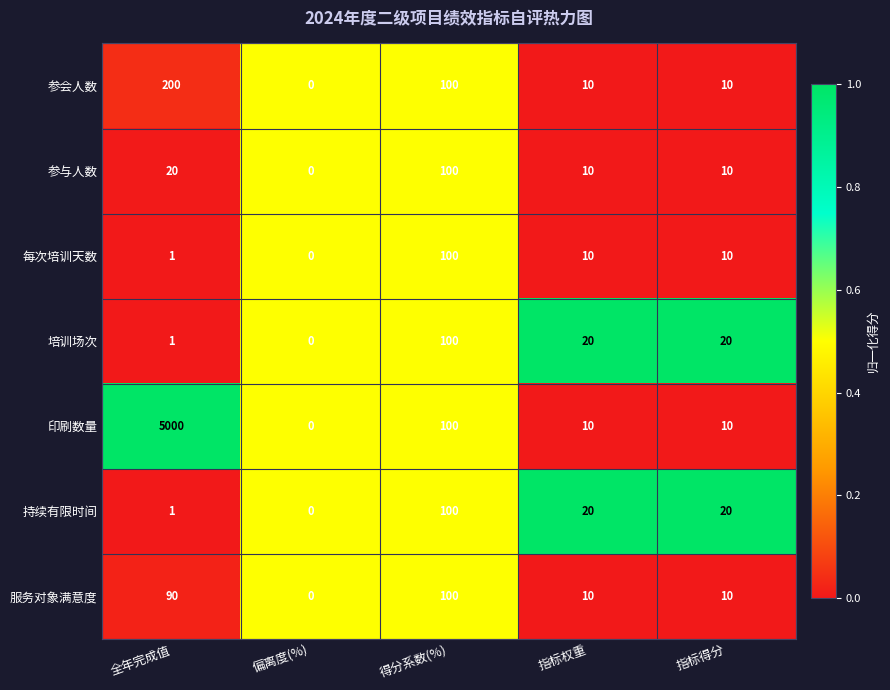

The 参与人数 series shows 100 at 得分系数(%). True or false?

True